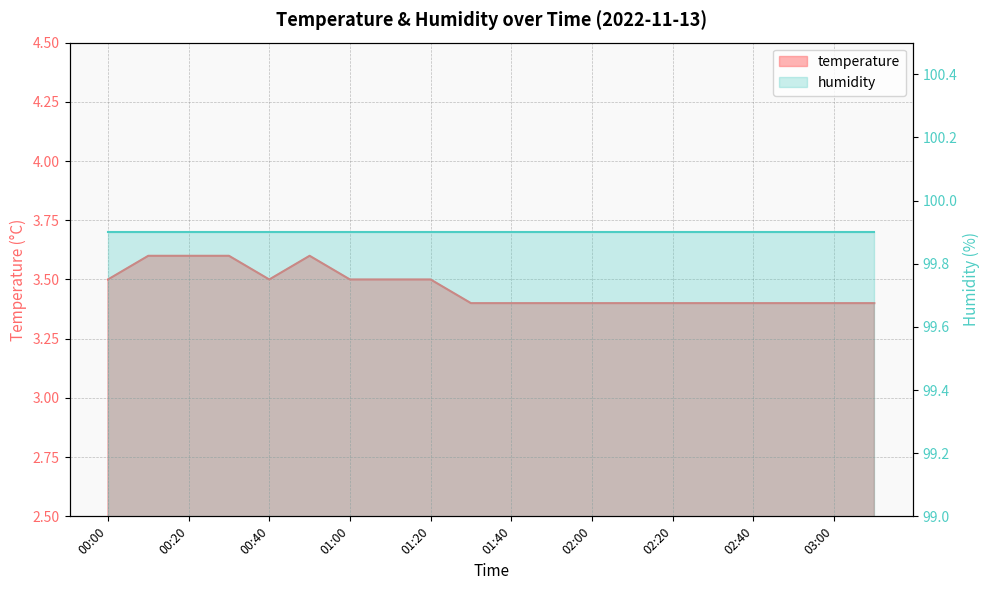

List the labels in order of value, largest first.

00:10, 00:20, 00:30, 00:50, 00:00, 00:40, 01:00, 01:10, 01:20, 01:30, 01:40, 01:50, 02:00, 02:10, 02:20, 02:30, 02:40, 02:50, 03:00, 03:10